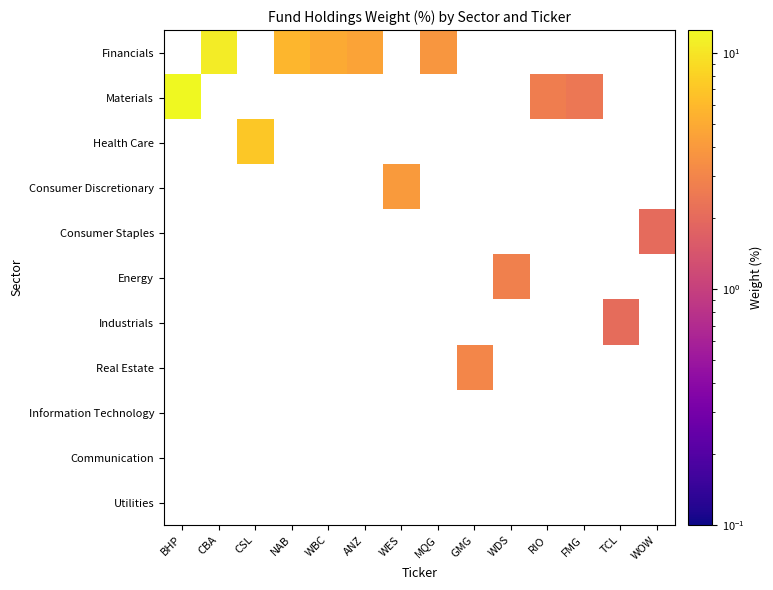

Which series has the largest total across all categories?

Financials